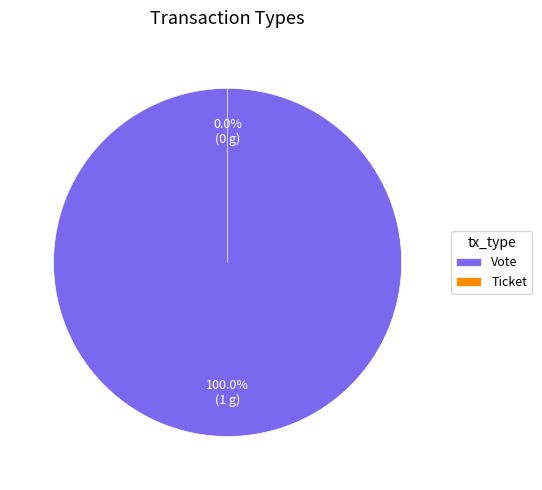

How much of the chart is everything except Ticket?

100.0%